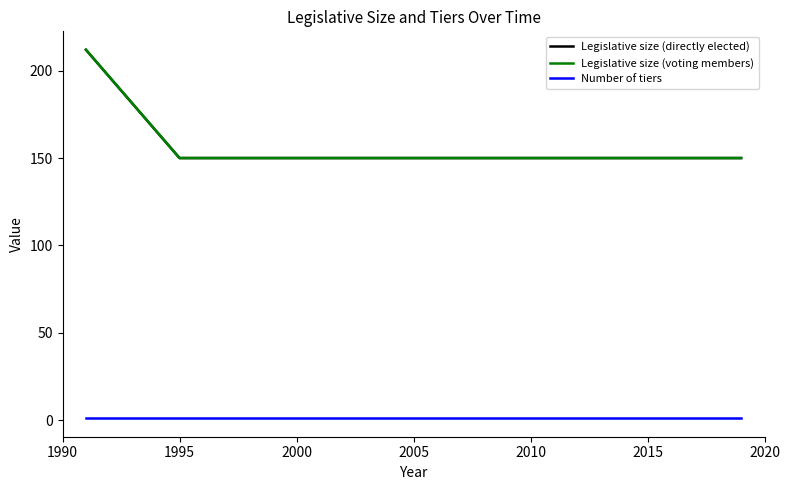

Does the chart display data point markers on the line(s)?

No